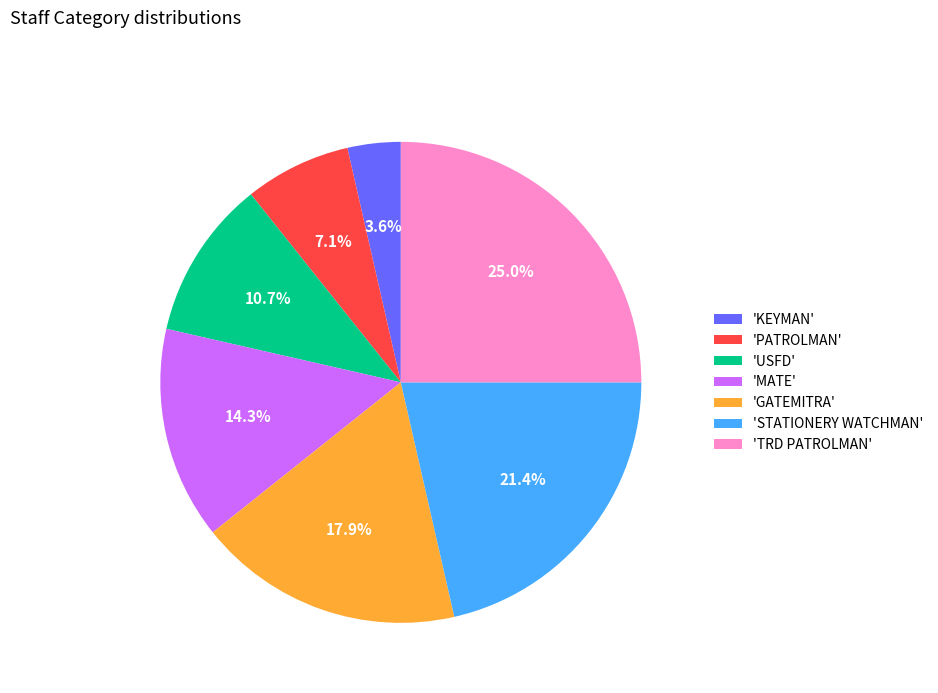

Do 'PATROLMAN' and 'USFD' together represent more than half of the pie?

No